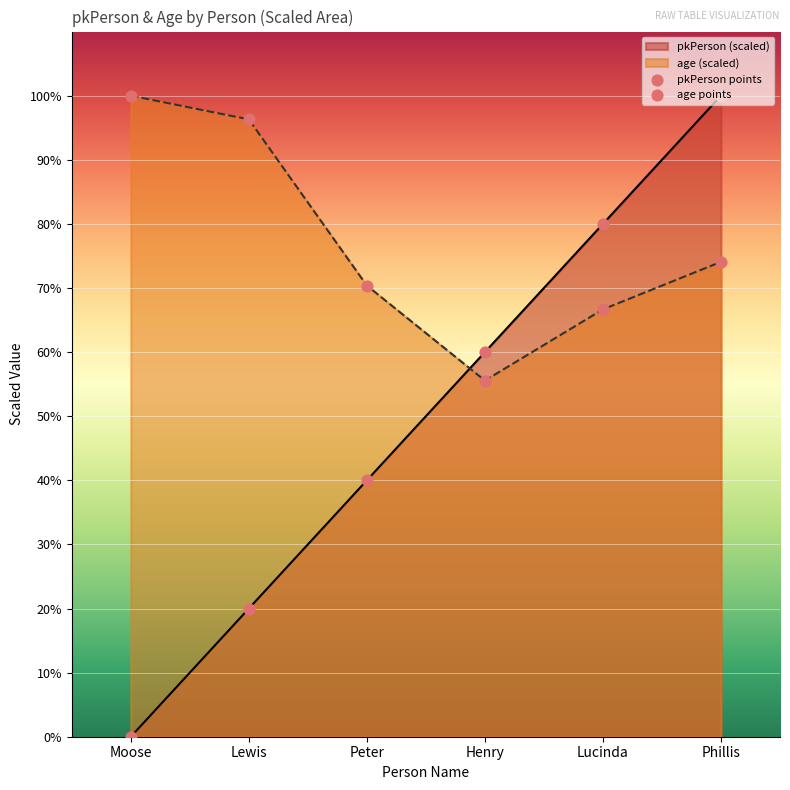

What position from the right is Lewis?

5